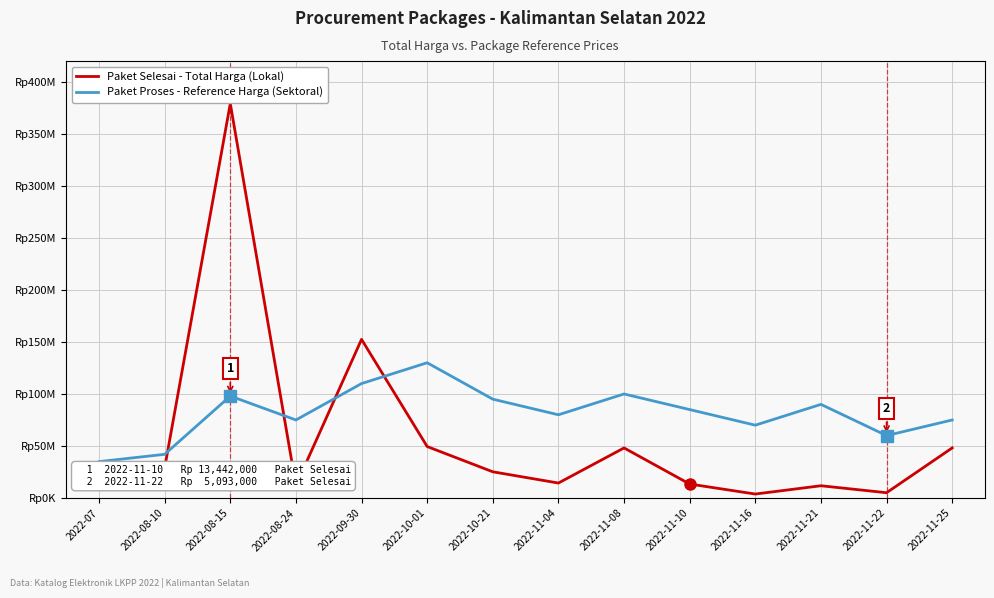

Does the chart display data point markers on the line(s)?

No